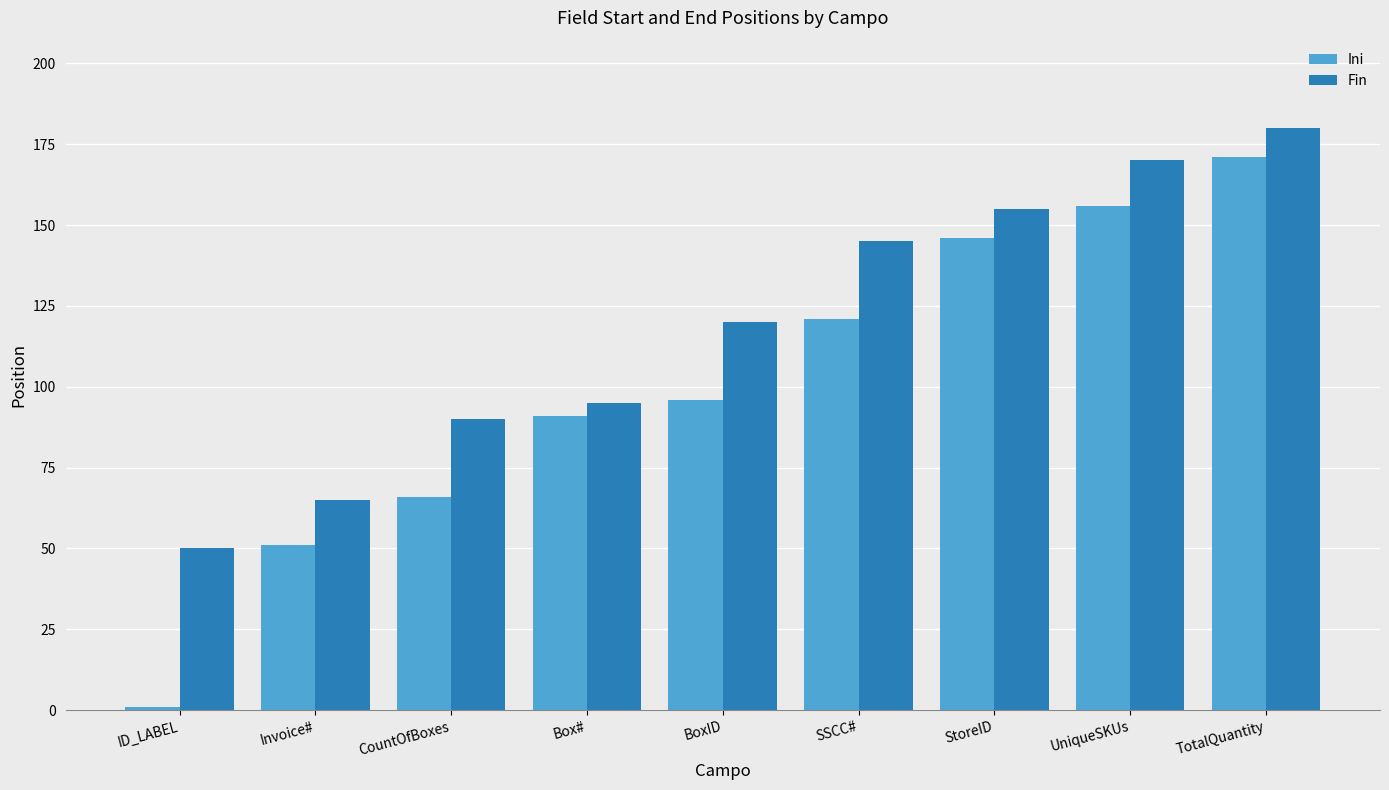

List the series in order of their overall mean, lowest first.

Ini, Fin